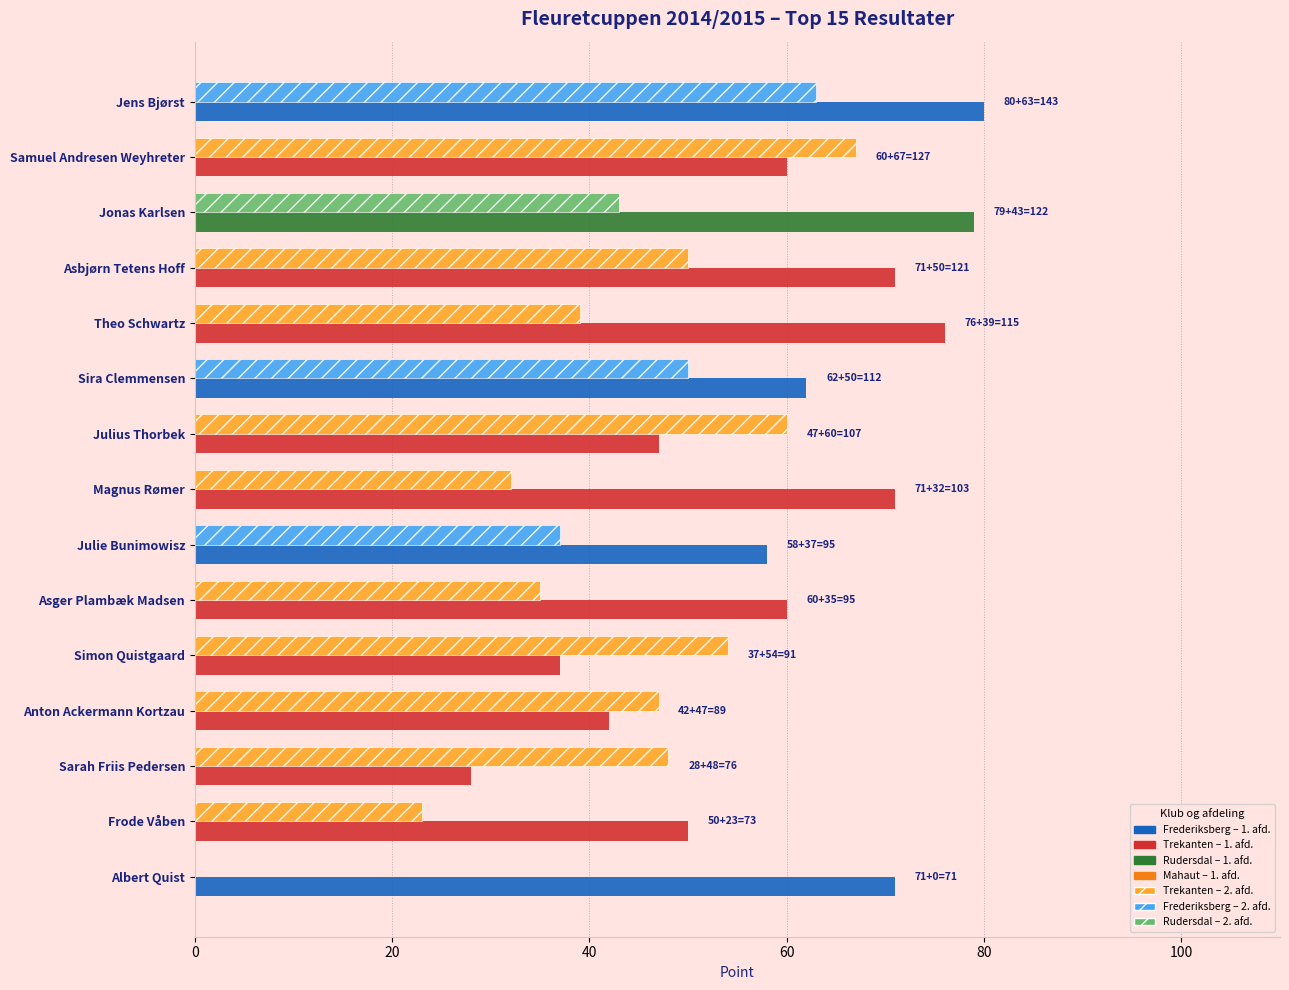

What is the total value across all series at Asger Plambæk Madsen?

95